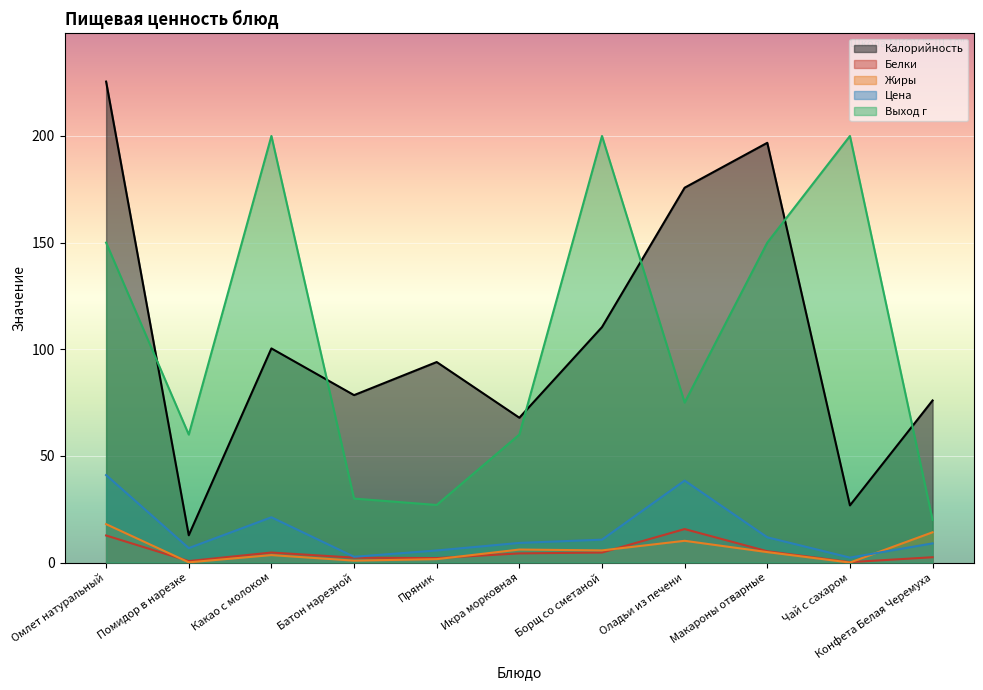

Rank the categories by Жиры value from lowest to highest.

Чай с сахаром, Помидор в нарезке, Батон нарезной, Пряник, Какао с молоком, Макароны отварные, Борщ со сметаной, Икра морковная, Оладьи из печени, Конфета Белая Черемуха, Омлет натуральный